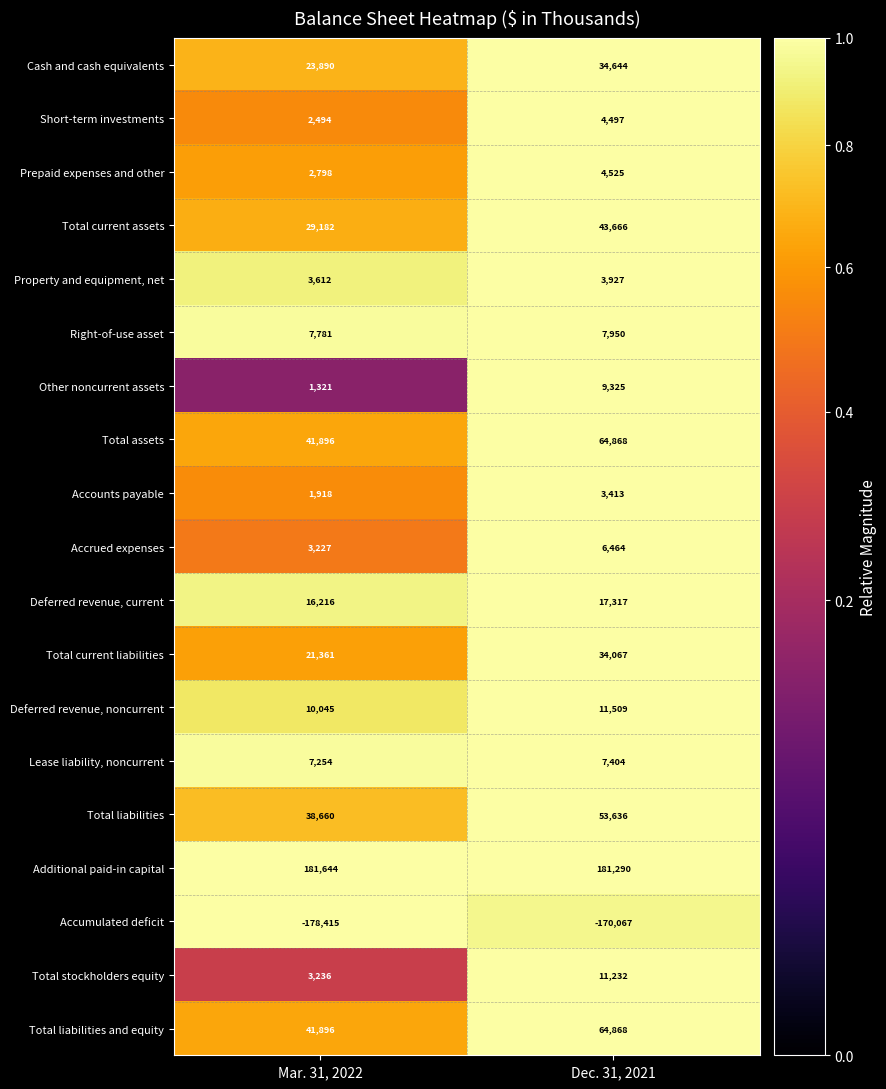

At how many categories does at least one series exceed 0?

2